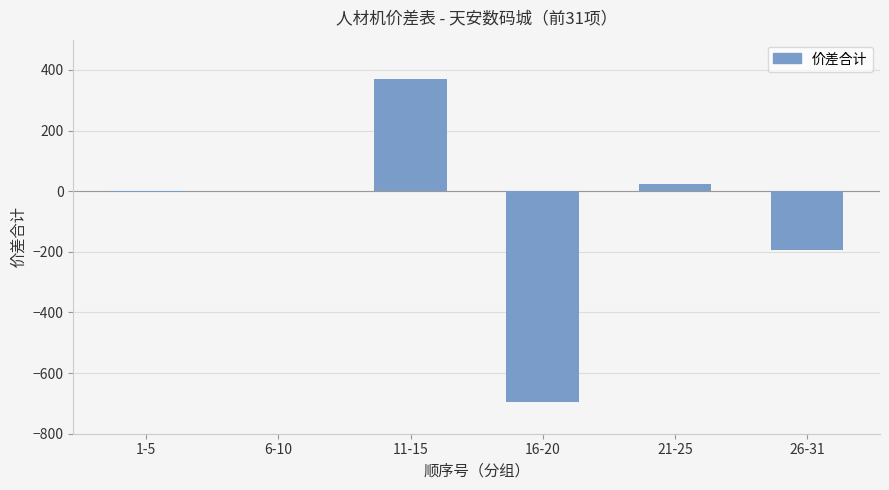

What is the sum of all values?

-497.0